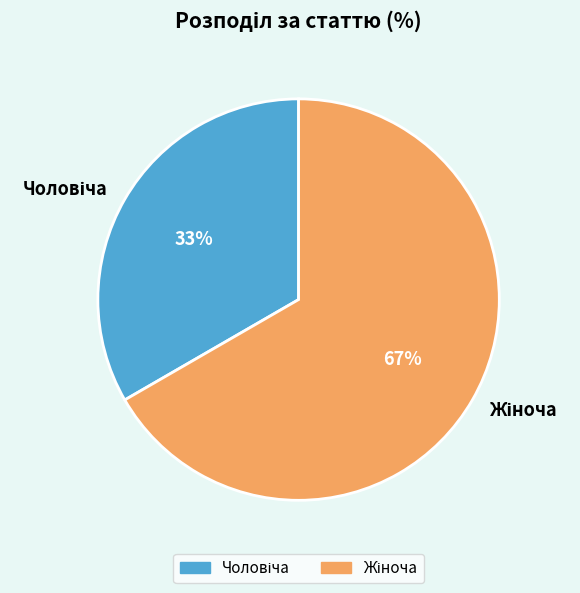

Does any single category account for the majority?

Yes